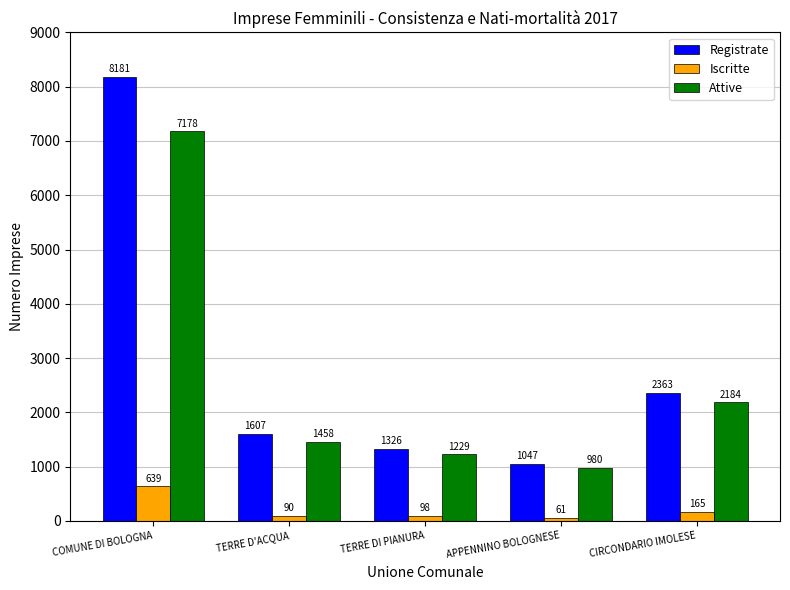

How many bars are there in total?

15